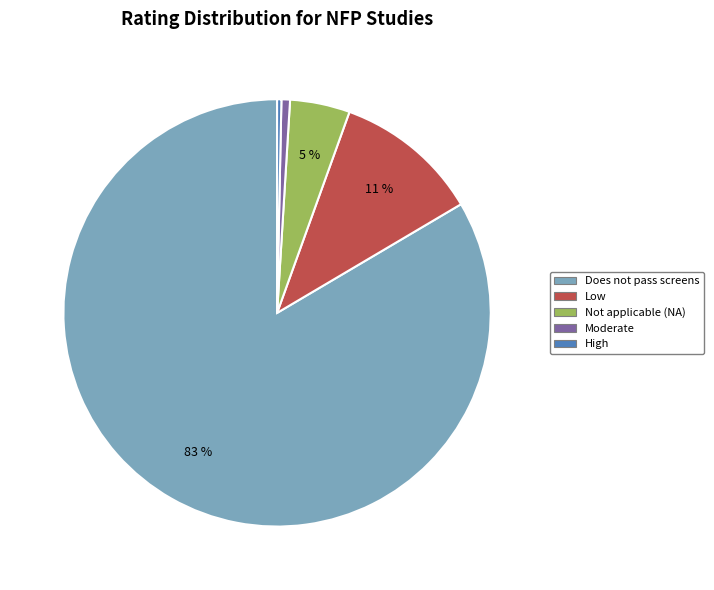

To the nearest percent, what is the average slice percentage?

20%